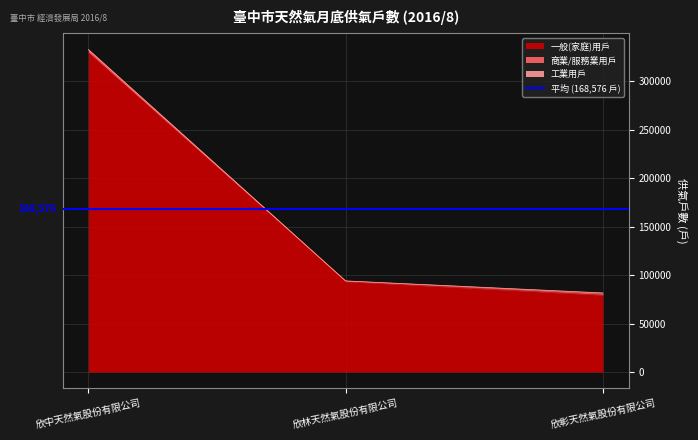

What is the label of the 3rd point from the left?

欣彰天然氣股份有限公司